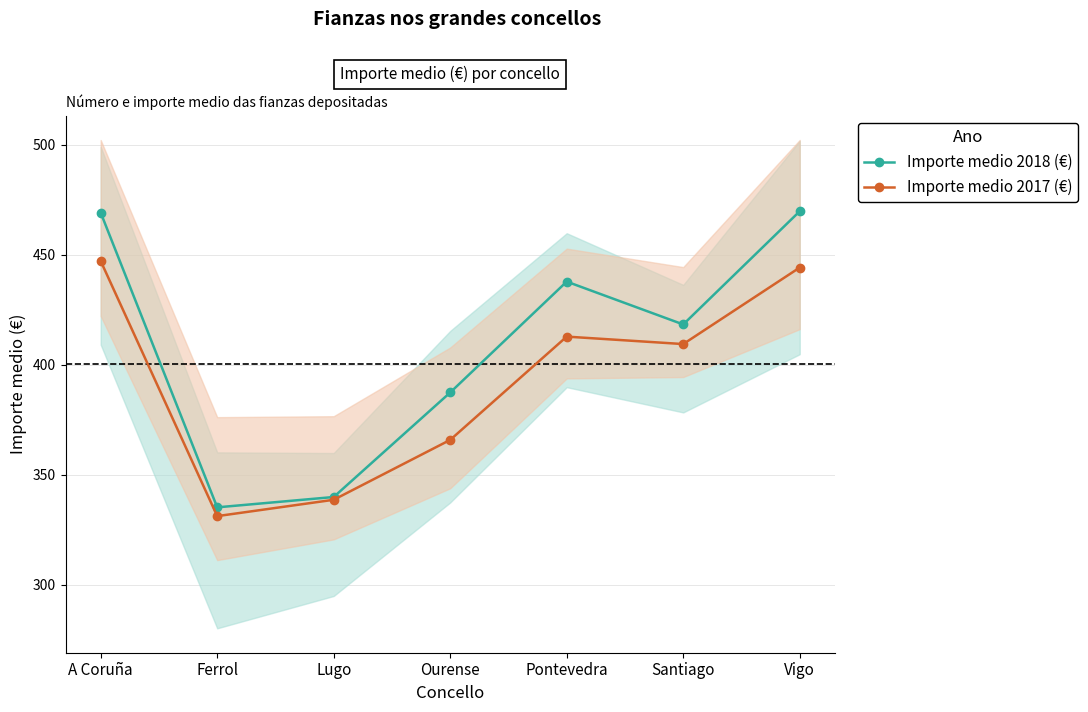

At which label is Importe medio 2018 (€) closest to 402?

Ourense